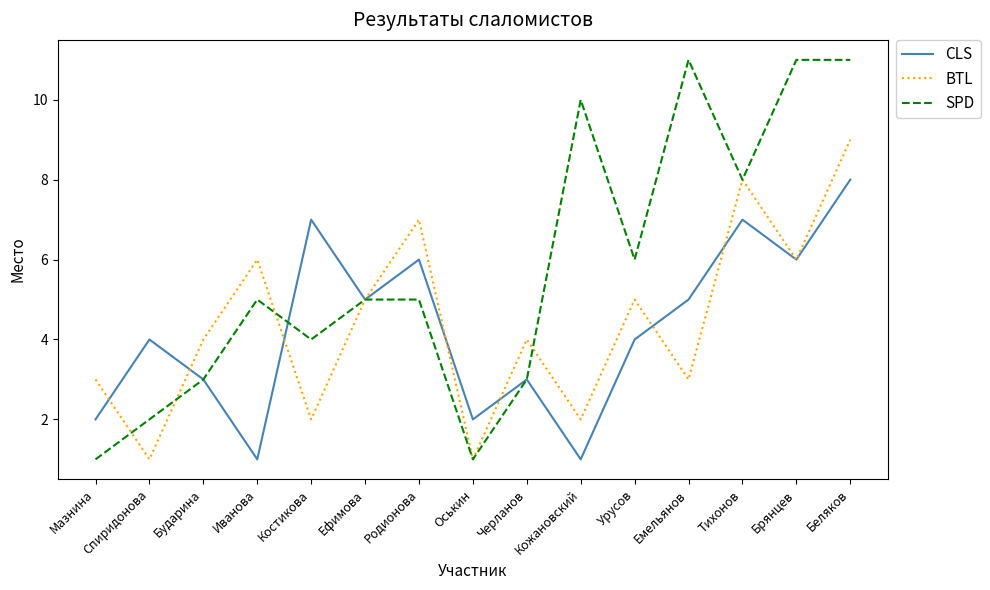

Is it true that BTL equals 2 at Костикова?

True